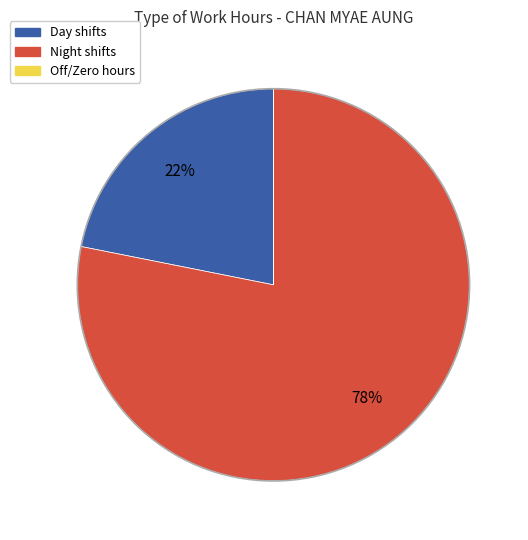

To the nearest percent, what is the difference between the largest and smallest slice percentages?

78%